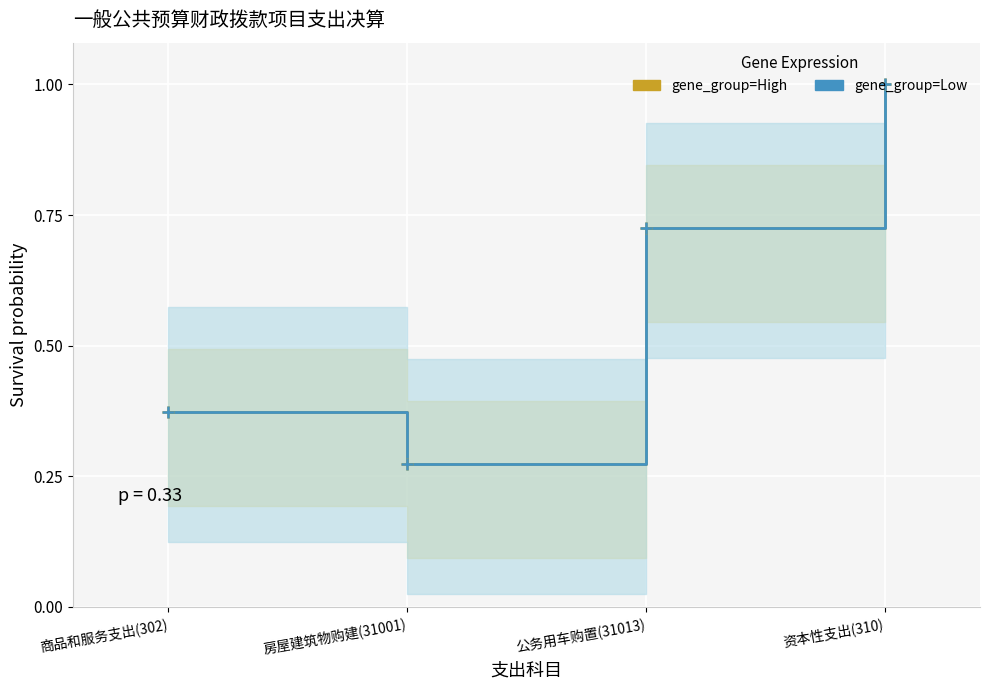

What is the sum of all gene_group=High values?

2.4